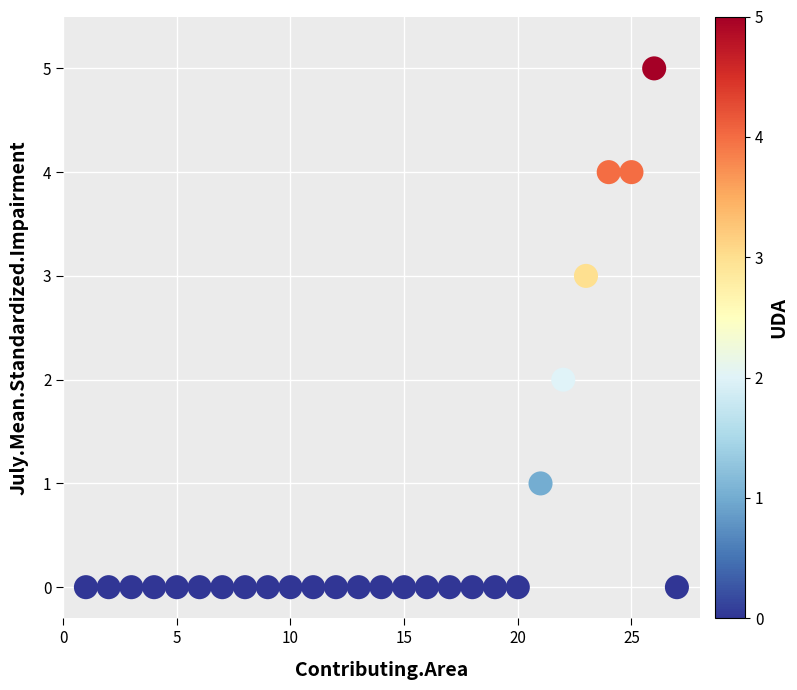

What is the range of X values (max minus min)?

26